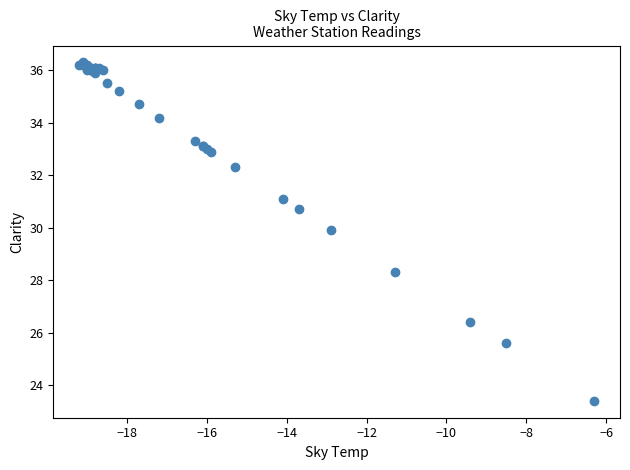

What Y value in the scatter plot is closest to 29?

28.3